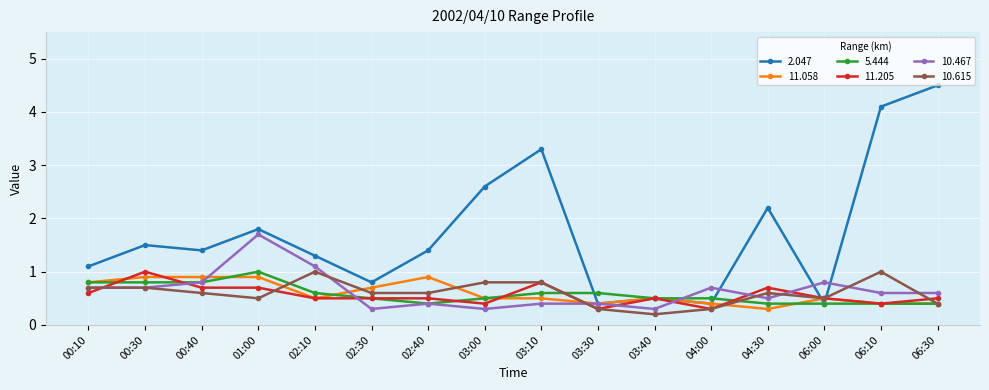

What is the difference between the second highest and second lowest values in the 10.467 series?

0.8